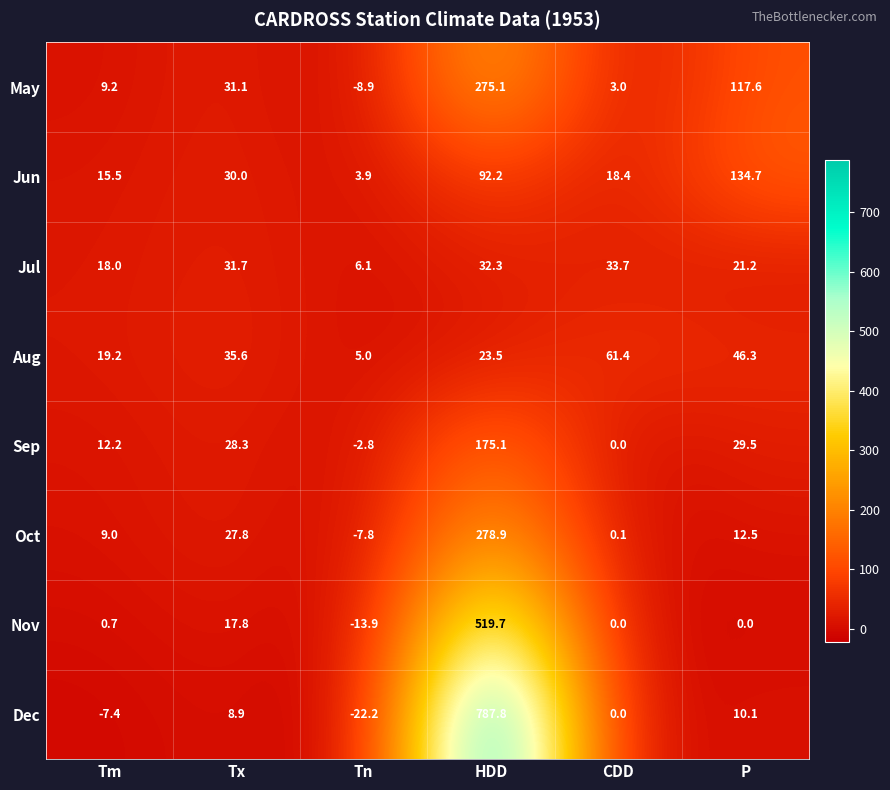

The value of Dec at Tm is -7.4. True or false?

True